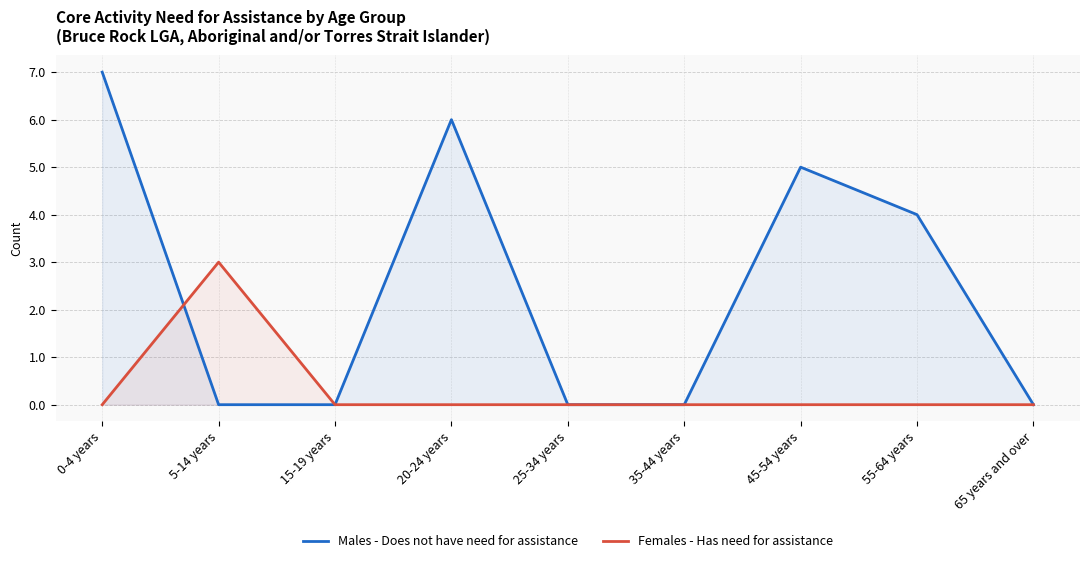

Rank the series by their average value, from lowest to highest.

Females - Has need for assistance, Males - Does not have need for assistance